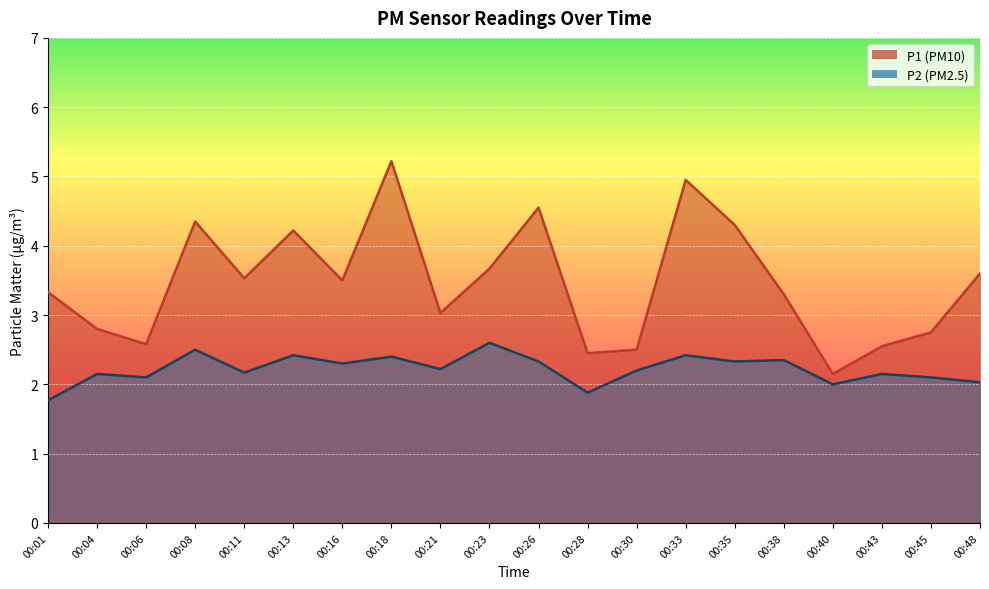

What is the maximum value for P2?

2.6